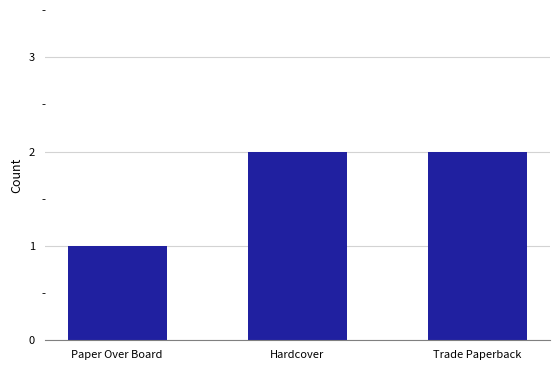

What is the change in value from Paper Over Board to Trade Paperback?

+1